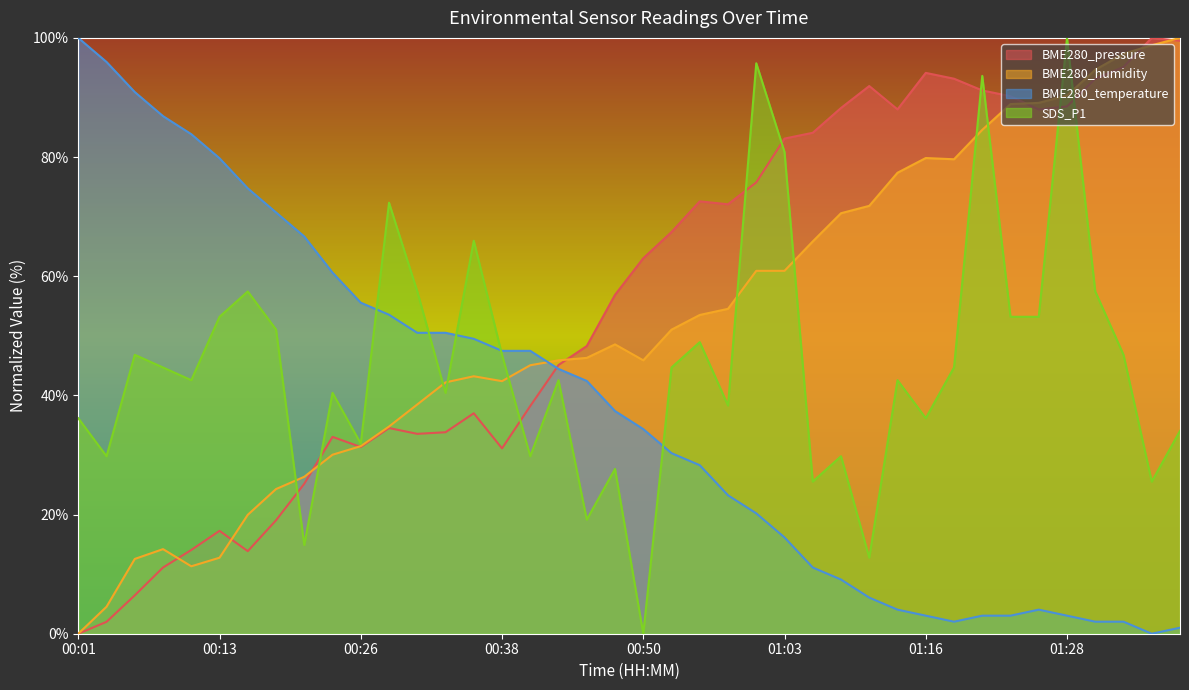

True or false: BME280_humidity and BME280_temperature cross at least once.

True